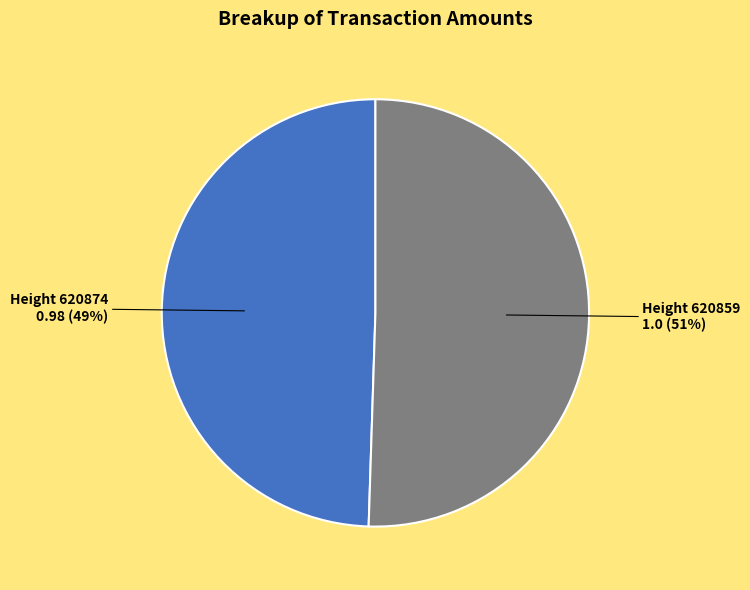

Which slice is the smallest?

Height 620874